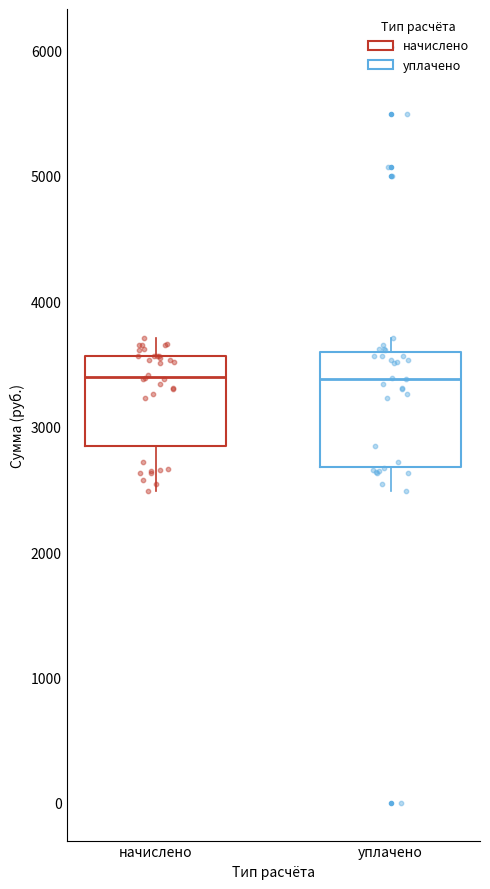

Reading left to right, read every box against the y-axis: the position of its median line, the range the box covers, and the ends of its whiskers. The values are not printed on the chart, so give them approximately, as read against the axis.

начислено: median 3400, box 2800 to 3600, whiskers 2500 to 3700
уплачено: median 3400, box 2700 to 3600, whiskers 2500 to 3700